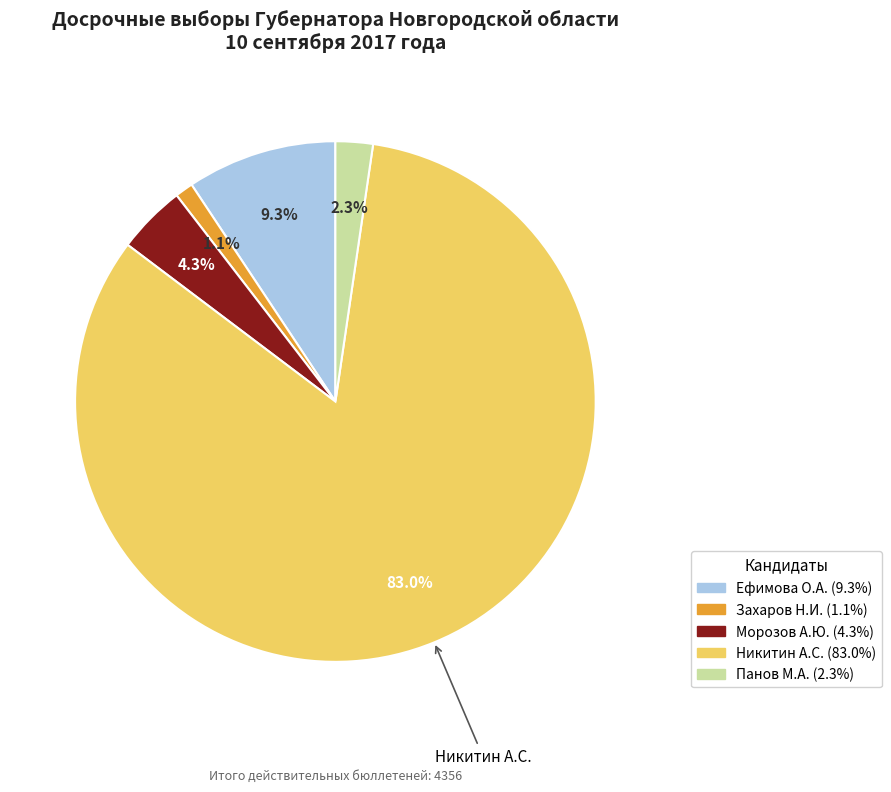

Does any single category account for the majority?

Yes